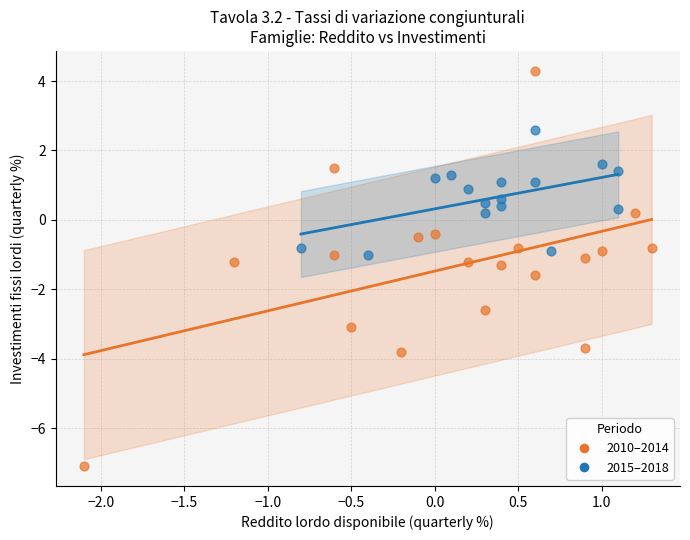

Which series has the largest Y range (max minus min)?

2010–2014